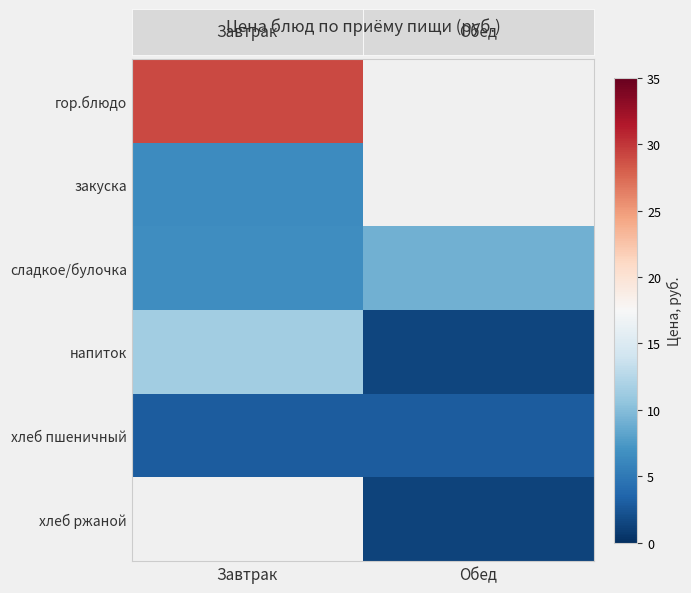

What is the minimum value shown in the chart?

1.3